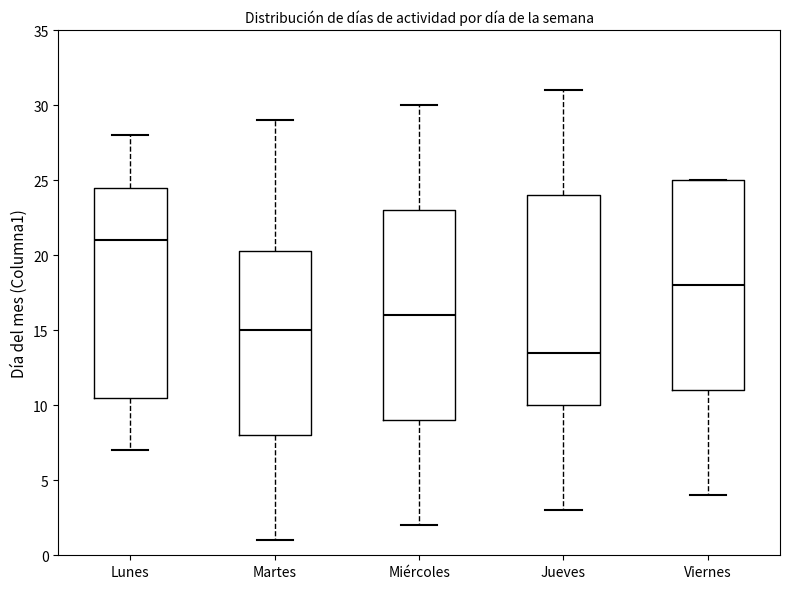

Reading left to right, transcribe this box plot: for each box, give where its median line is, the range the box spans, and where its two whiskers end, as read against the y-axis. The values are not printed on the chart, so give them approximately, as read against the axis.

Lunes: median 21.0, box 10.5 to 24.5, whiskers 7.0 to 28.0
Martes: median 15.0, box 8.0 to 20.5, whiskers 1.0 to 29.0
Miércoles: median 16.0, box 9.0 to 23.0, whiskers 2.0 to 30.0
Jueves: median 13.5, box 10.0 to 24.0, whiskers 3.0 to 31.0
Viernes: median 18.0, box 11.0 to 25.0, whiskers 4.0 to 25.0